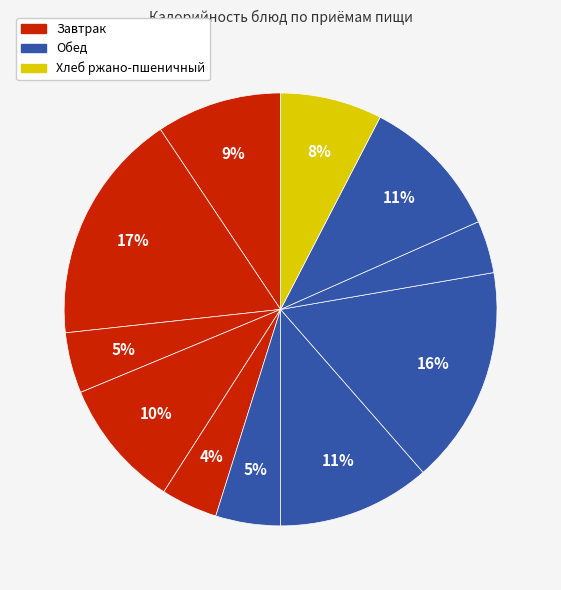

How many segments does this pie chart have?

11